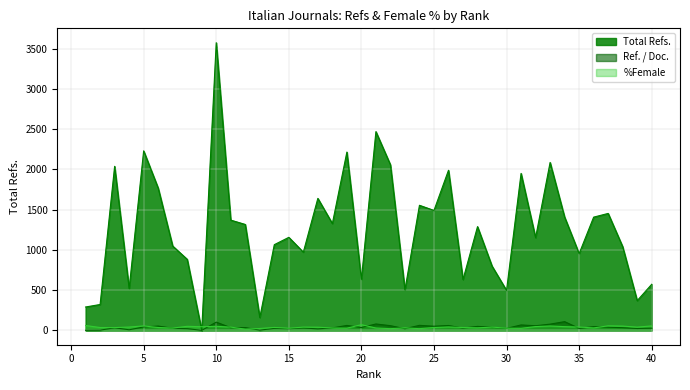

Rank the categories by Ref. / Doc. value from lowest to highest.

9, 1, 2, 13, 4, 17, 15, 23, 8, 39, 30, 35, 14, 7, 40, 27, 16, 18, 3, 11, 38, 12, 20, 29, 37, 5, 36, 28, 25, 6, 32, 22, 26, 19, 24, 31, 33, 21, 10, 34